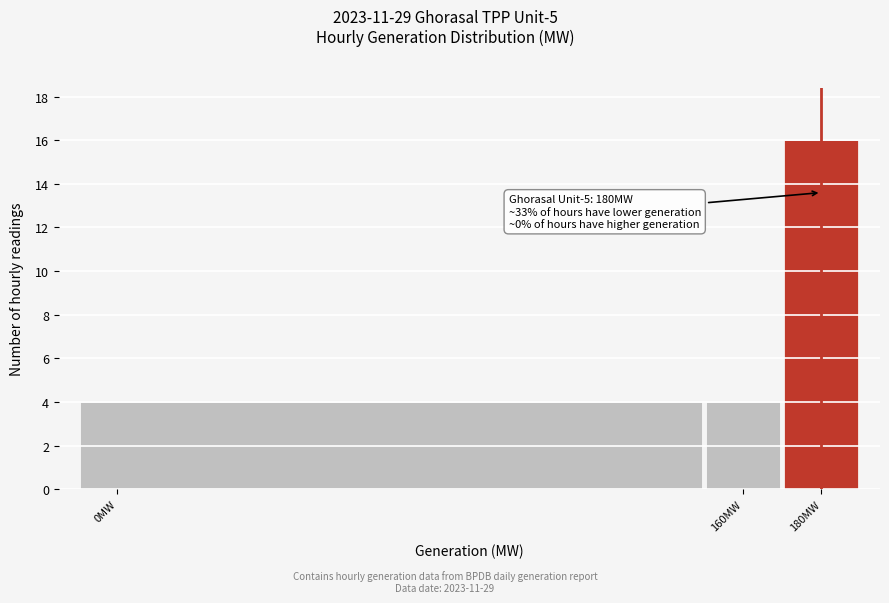

Which range on the x-axis has the tallest bar?

170 to 190